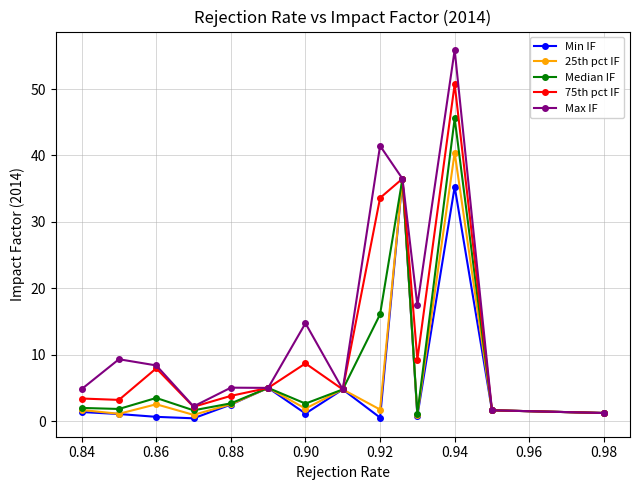

What is the maximum value shown in the chart?

55.9